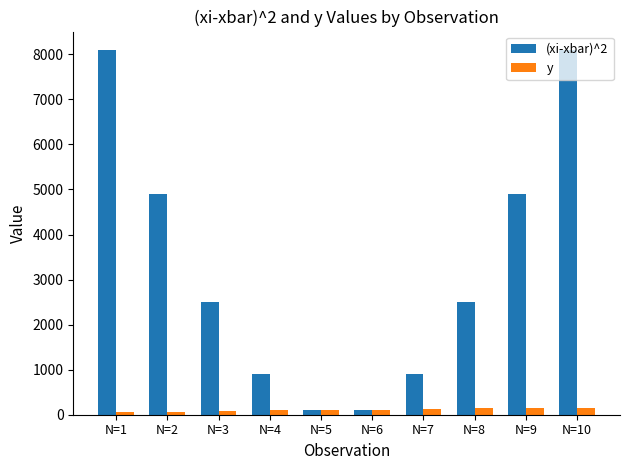

Which series has the largest total across all categories?

(xi-xbar)^2